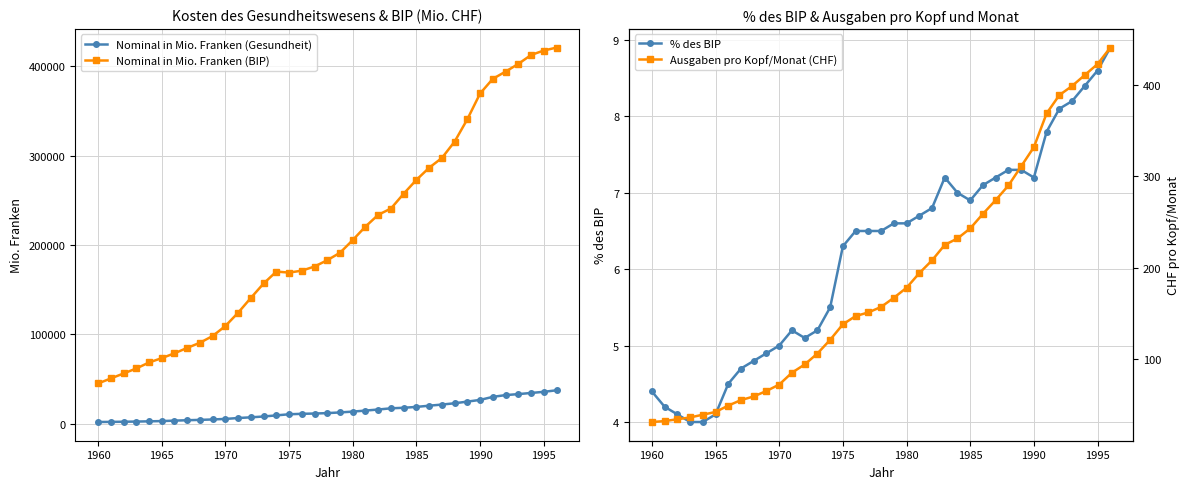

What is the lowest value of the Nominal in Mio. Franken (BIP) series?

45096